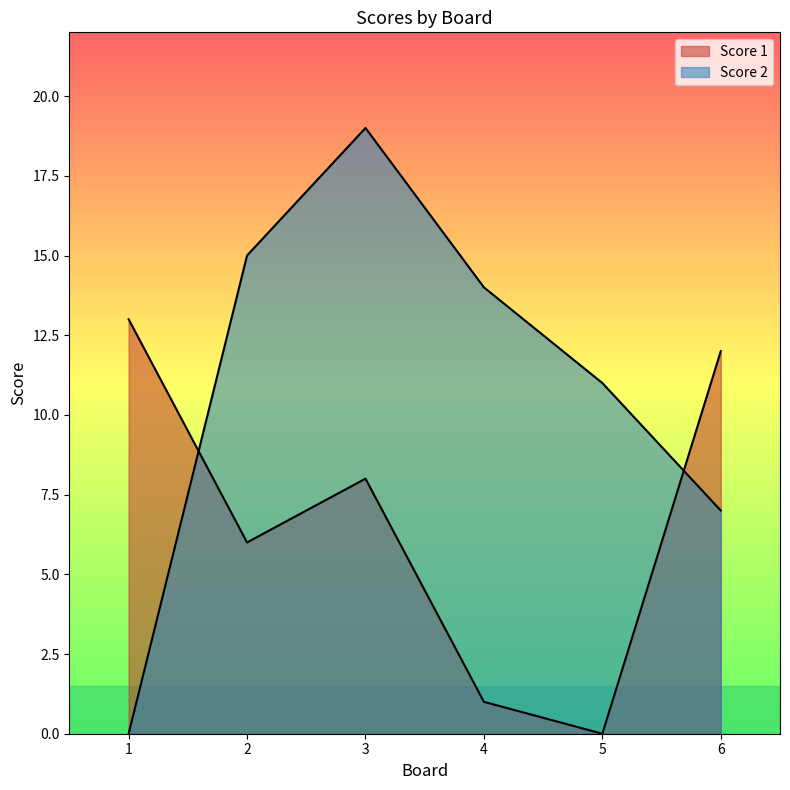

Which series has the widest spread of values?

Score 2